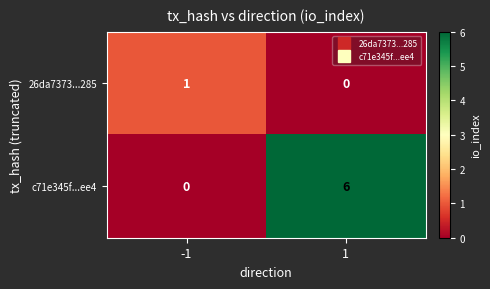

How many categories are shown in the chart?

2